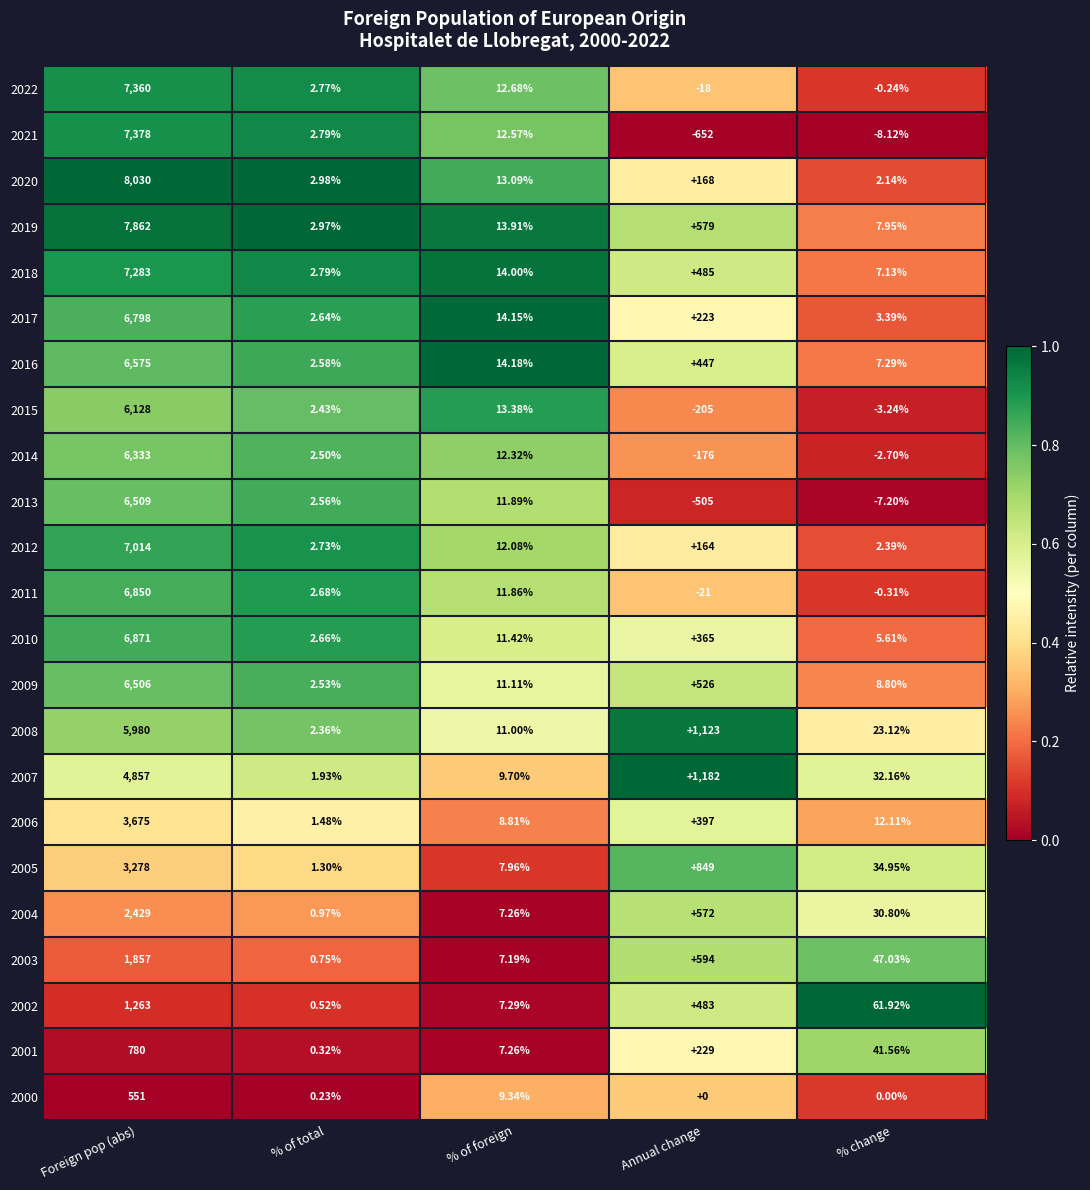

What is the spread (max minus min) of values at Annual change?

1834.0